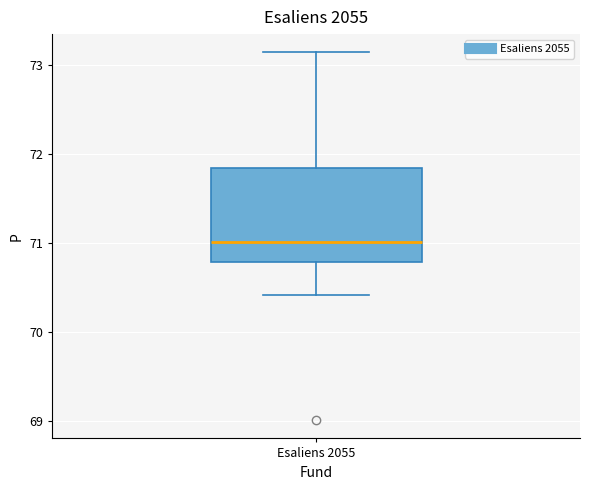

Transcribe this box plot: give where the median line is, the range the box spans, and where the two whiskers end, as read against the y-axis. The values are not printed on the chart, so give them approximately, as read against the axis.

median 71.0, box 70.8 to 71.8, whiskers 70.4 to 73.1